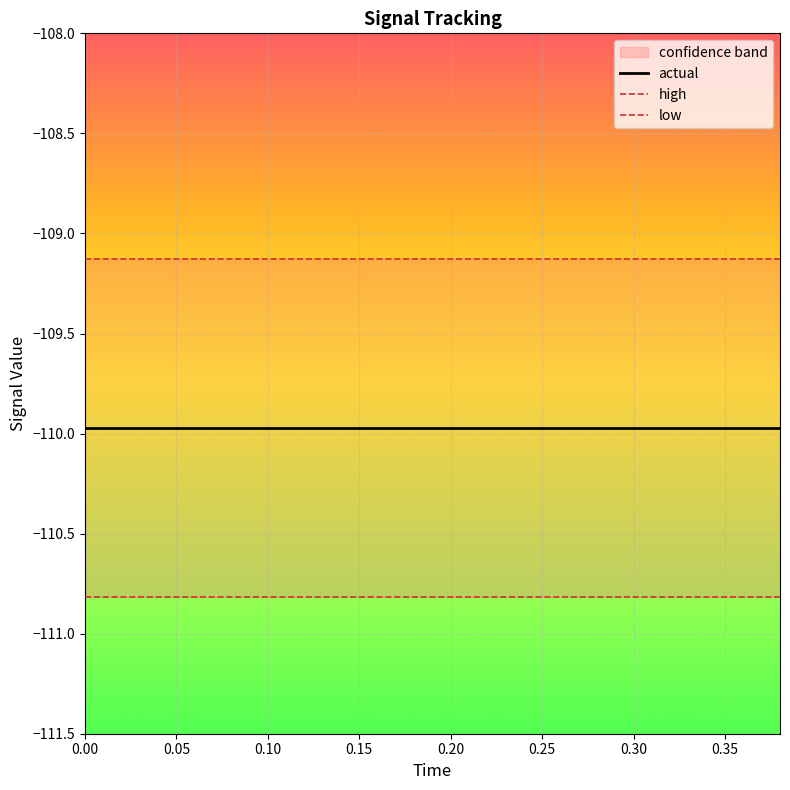

What is the spread (max minus min) of values at 0.10?

1.7